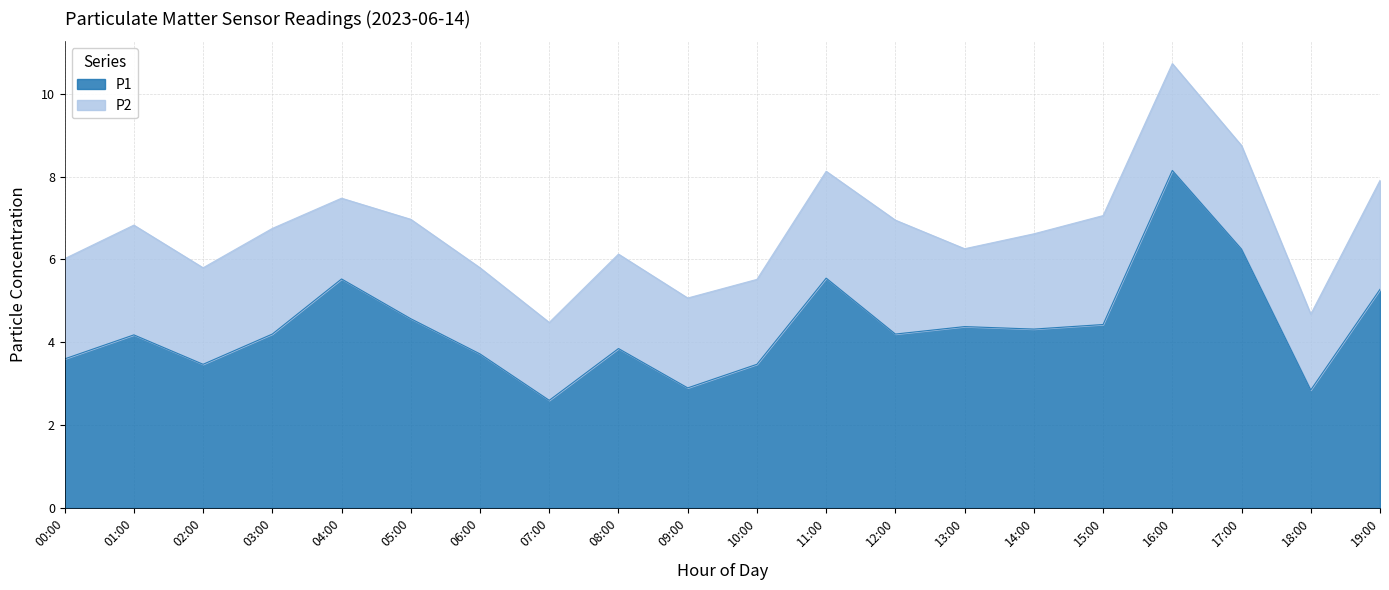

True or false: P1 has a value of 5.5 at 04:00.

True